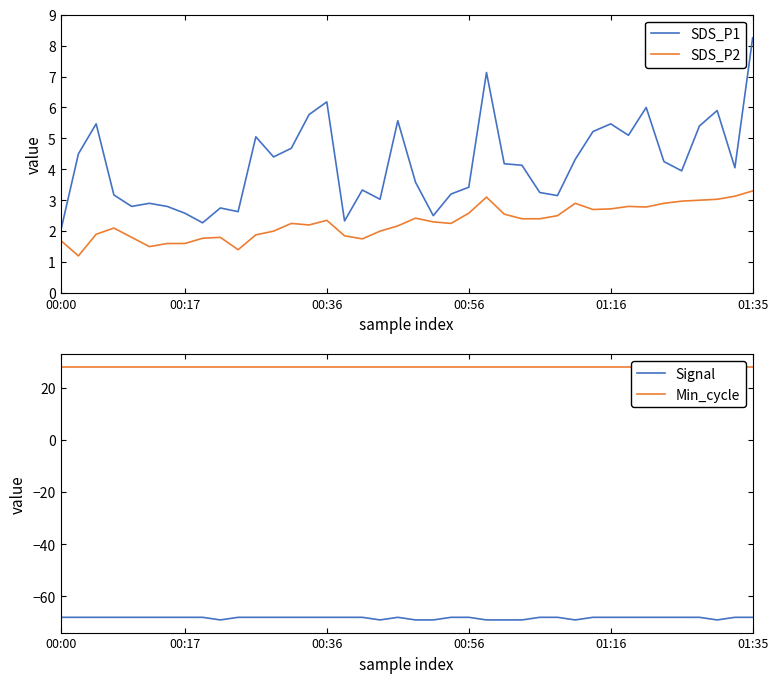

True or false: SDS_P2 and Min_cycle cross at least once.

False